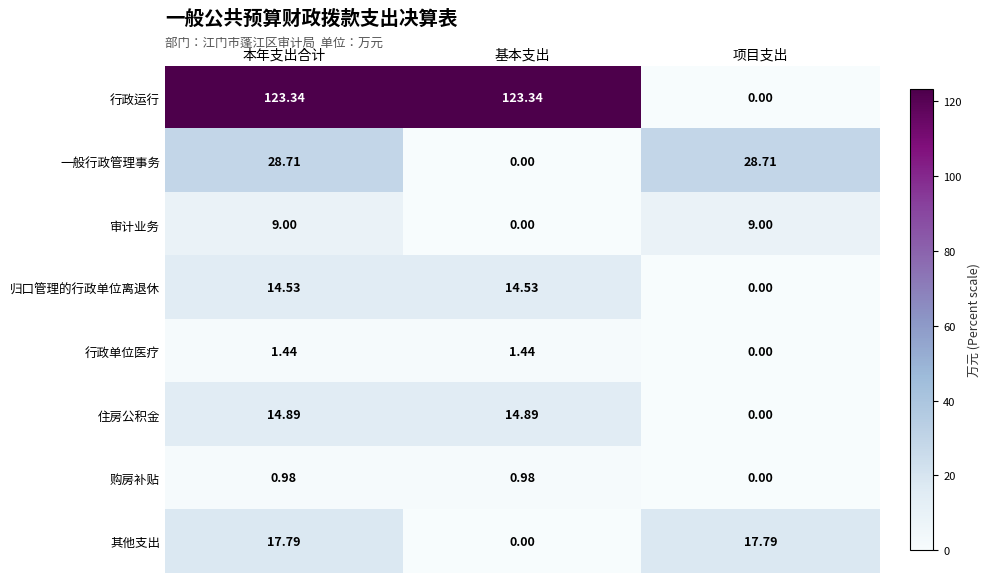

Where is 购房补贴 nearest to the value 0?

项目支出